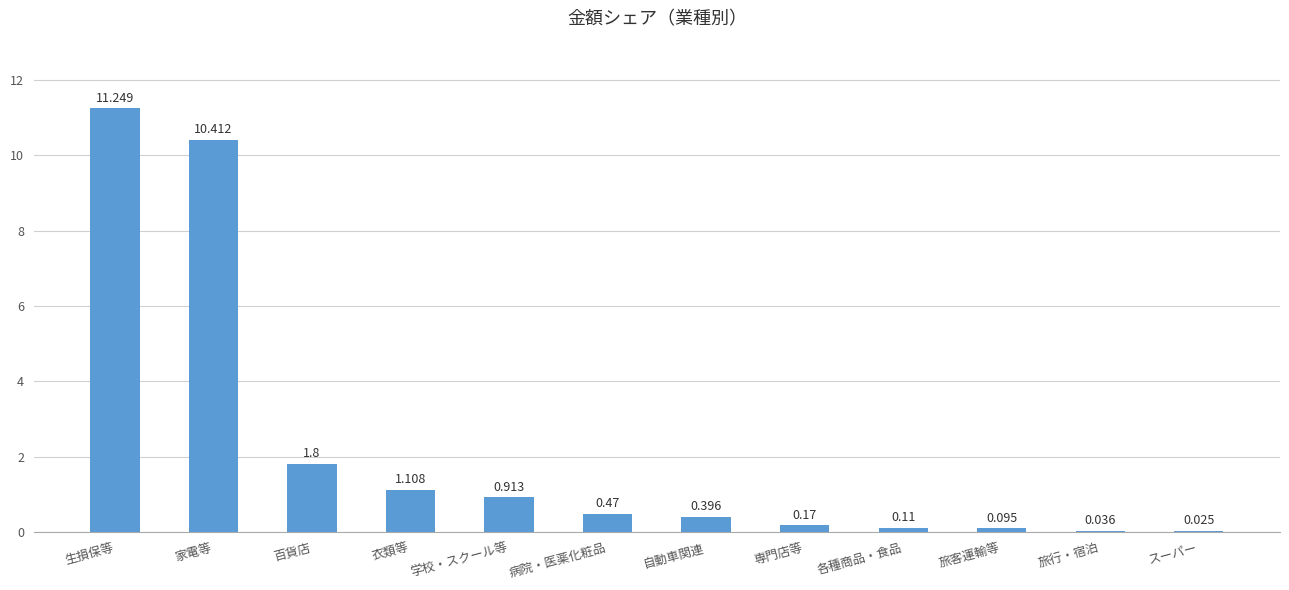

How many distinct data groups are displayed?

1